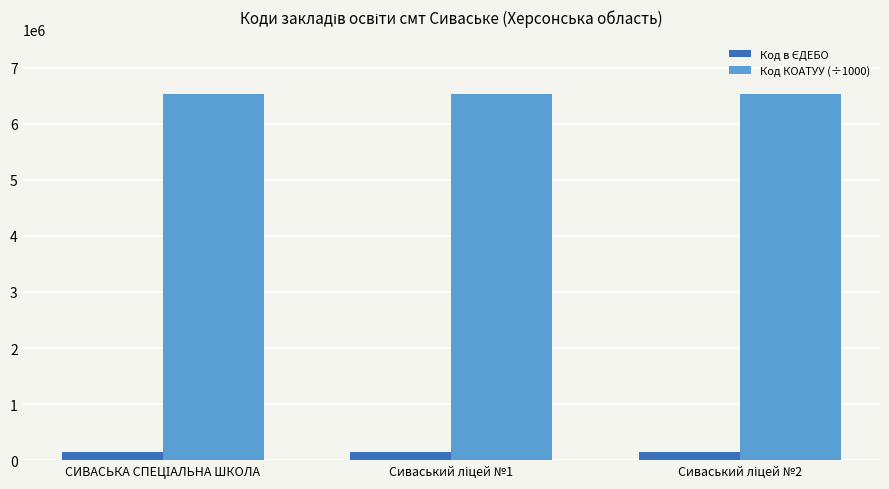

What is the minimum value for Код КОАТУУ (÷1000)?

6524455.5